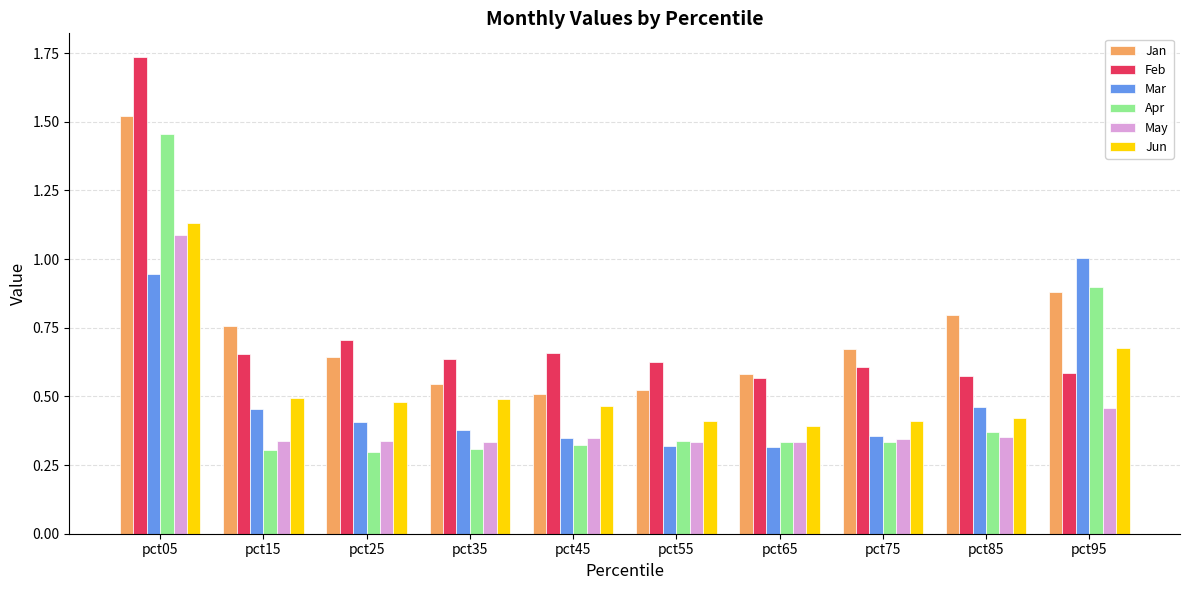

How many series are shown in this chart?

6